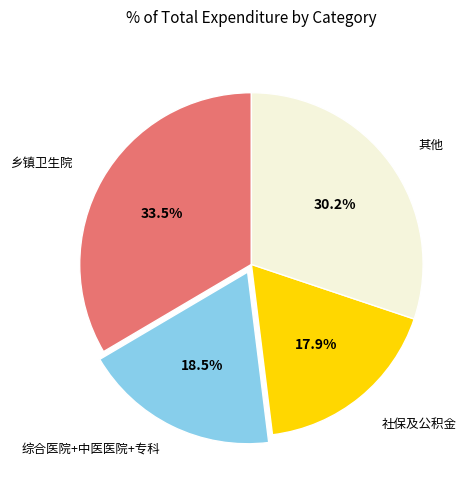

Does any single category account for the majority?

No